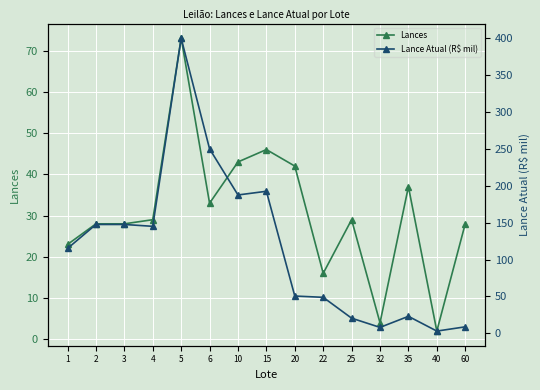

What is the difference between the Lance Atual (R$ mil) values at 4 and 20?

94.5